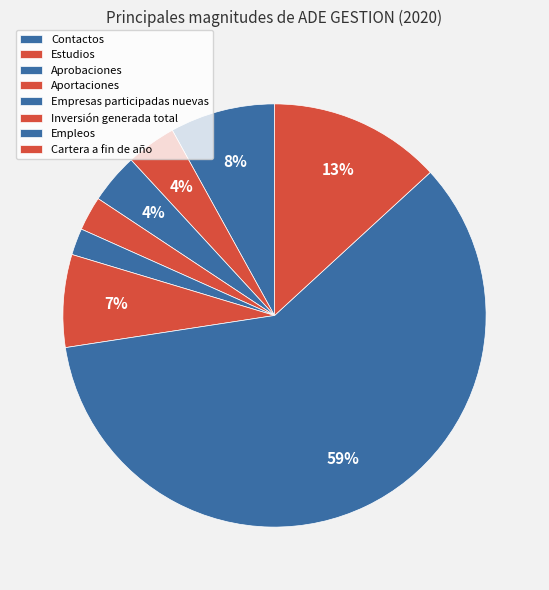

Which category accounts for the majority?

Empleos